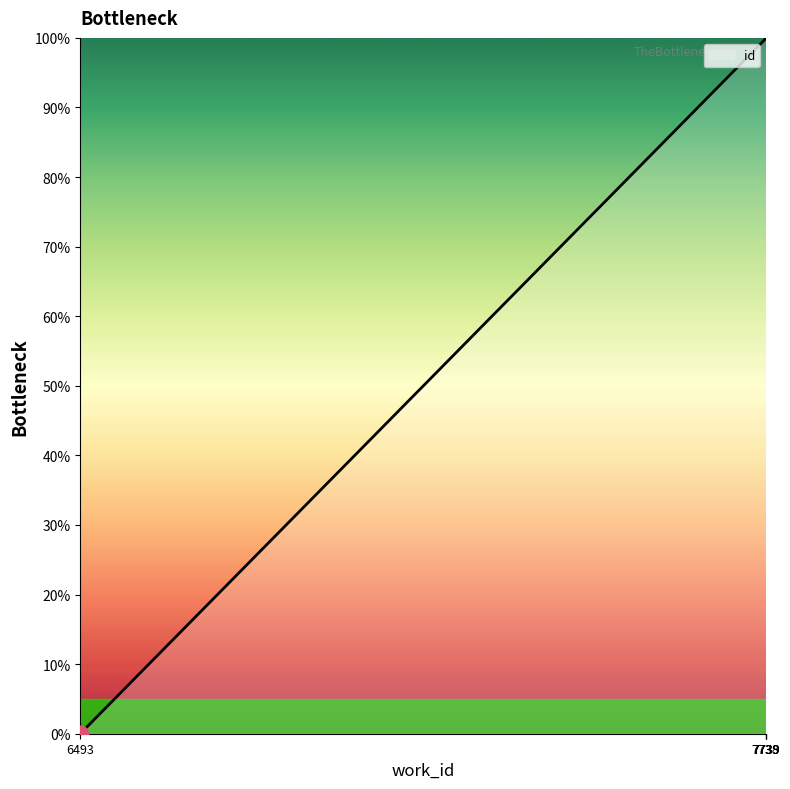

How many values are above zero?

4